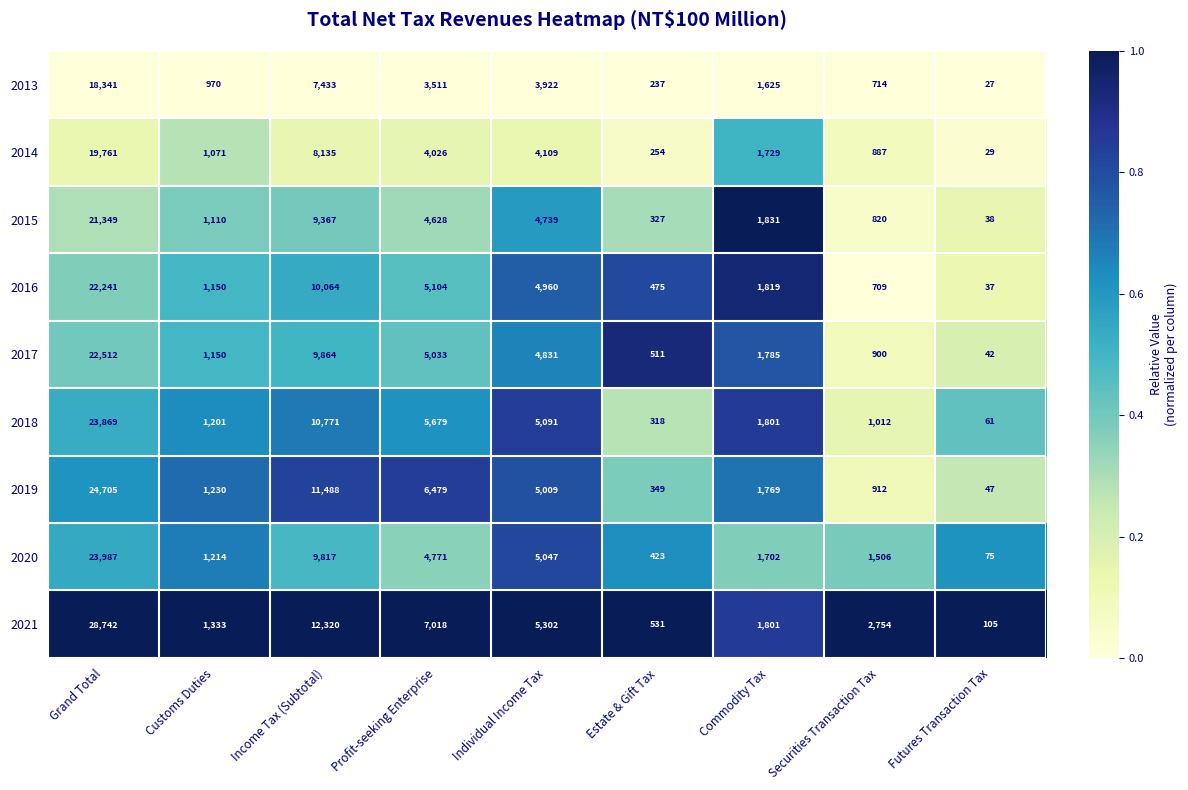

Where is 2013 nearest to the value 9184?

Income Tax (Subtotal)